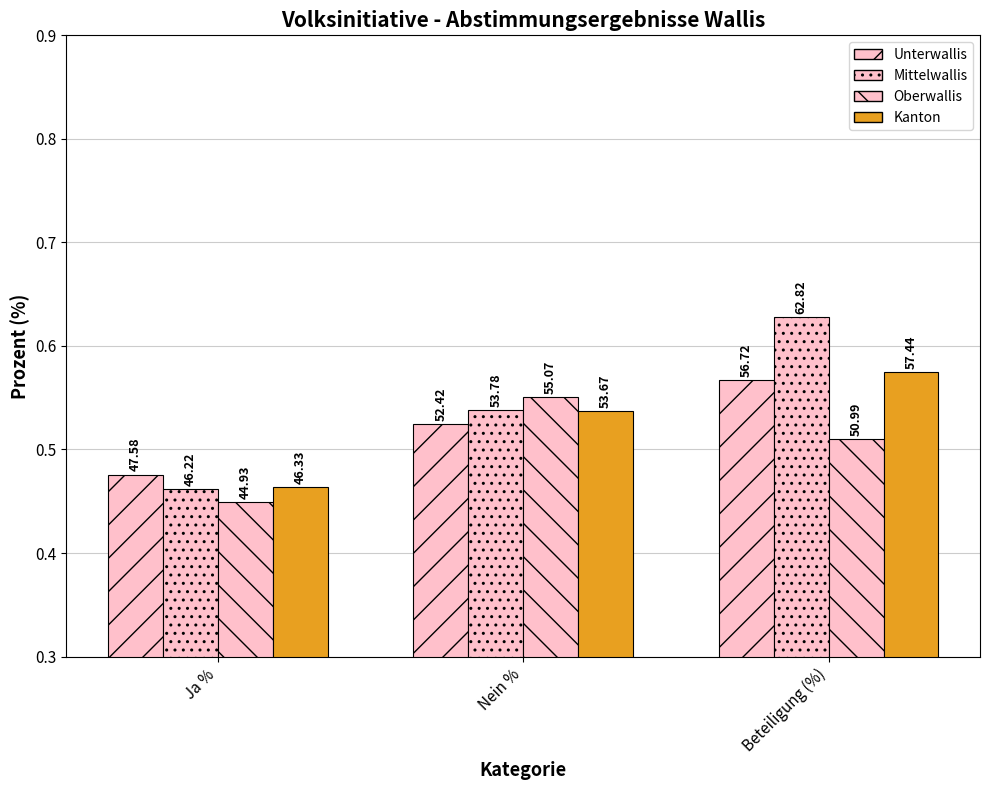

Are the bars horizontal?

No